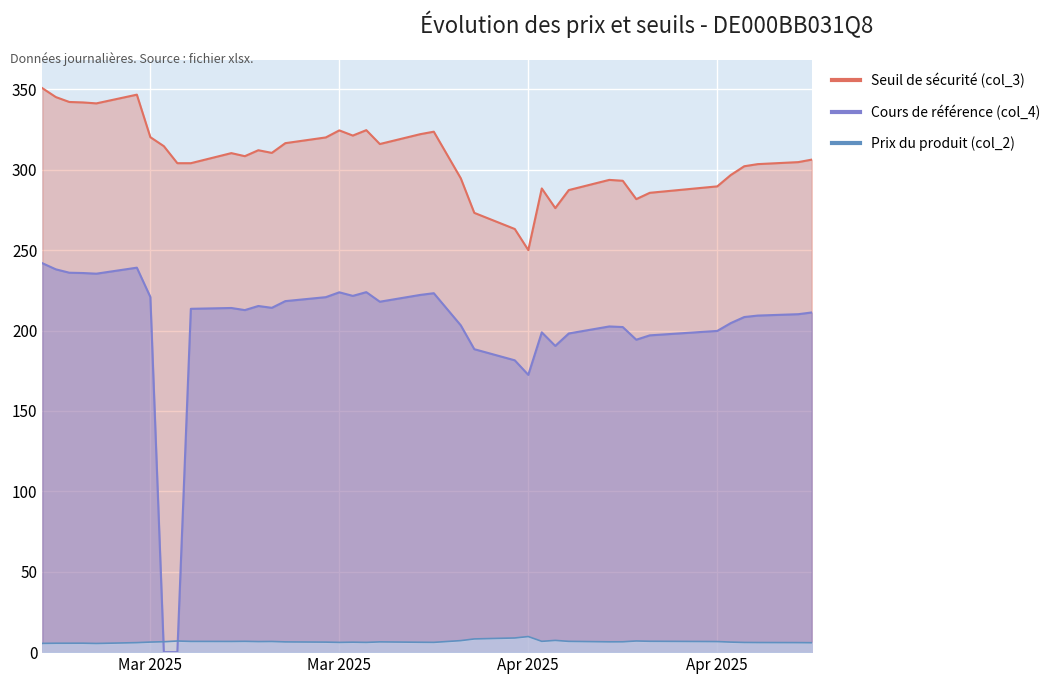

Reading right to left, transcribe all the data shown in this chart.

Seuil de sécurité (col_3): 2025-03-03=350.7	2025-03-04=345.1	2025-03-05=342.1	2025-03-06=341.8	2025-03-07=341.2	2025-03-10=346.7	2025-03-11=320.2	2025-03-12=314.6	2025-03-13=304.0	2025-03-14=304.0	2025-03-17=310.3	2025-03-18=308.4	2025-03-19=312.1	2025-03-20=310.4	2025-03-21=316.5	2025-03-24=320.1	2025-03-25=324.4	2025-03-26=321.2	2025-03-27=324.6	2025-03-28=316.0	2025-03-31=322.1	2025-04-01=323.6	2025-04-03=294.6	2025-04-04=273.2	2025-04-07=263.1	2025-04-08=250.0	2025-04-09=288.3	2025-04-10=276.1	2025-04-11=287.3	2025-04-14=293.7	2025-04-15=293.1	2025-04-16=281.7	2025-04-17=285.6	2025-04-22=289.6	2025-04-23=296.7	2025-04-24=302.1	2025-04-25=303.5	2025-04-28=304.7	2025-04-29=306.3
Cours de référence (col_4): 2025-03-03=241.8	2025-03-04=238.0	2025-03-05=235.9	2025-03-06=235.7	2025-03-07=235.3	2025-03-10=239.1	2025-03-11=220.8	2025-03-12=0.0	2025-03-13=0.0	2025-03-14=213.5	2025-03-17=214.0	2025-03-18=212.7	2025-03-19=215.2	2025-03-20=214.1	2025-03-21=218.3	2025-03-24=220.7	2025-03-25=223.8	2025-03-26=221.5	2025-03-27=223.8	2025-03-28=217.9	2025-03-31=222.1	2025-04-01=223.2	2025-04-03=203.2	2025-04-04=188.4	2025-04-07=181.5	2025-04-08=172.4	2025-04-09=198.8	2025-04-10=190.4	2025-04-11=198.2	2025-04-14=202.5	2025-04-15=202.1	2025-04-16=194.3	2025-04-17=197.0	2025-04-22=199.7	2025-04-23=204.6	2025-04-24=208.4	2025-04-25=209.3	2025-04-28=210.1	2025-04-29=211.2
Prix du produit (col_2): 2025-03-03=5.4	2025-03-04=5.5	2025-03-05=5.5	2025-03-06=5.6	2025-03-07=5.4	2025-03-10=5.9	2025-03-11=6.3	2025-03-12=6.5	2025-03-13=6.9	2025-03-14=6.7	2025-03-17=6.6	2025-03-18=6.7	2025-03-19=6.6	2025-03-20=6.6	2025-03-21=6.4	2025-03-24=6.2	2025-03-25=6.1	2025-03-26=6.2	2025-03-27=6.1	2025-03-28=6.4	2025-03-31=6.1	2025-04-01=6.1	2025-04-03=7.2	2025-04-04=8.2	2025-04-07=8.8	2025-04-08=9.7	2025-04-09=6.7	2025-04-10=7.3	2025-04-11=6.7	2025-04-14=6.4	2025-04-15=6.4	2025-04-16=6.9	2025-04-17=6.8	2025-04-22=6.6	2025-04-23=6.2	2025-04-24=6.0	2025-04-25=6.0	2025-04-28=5.9	2025-04-29=5.9